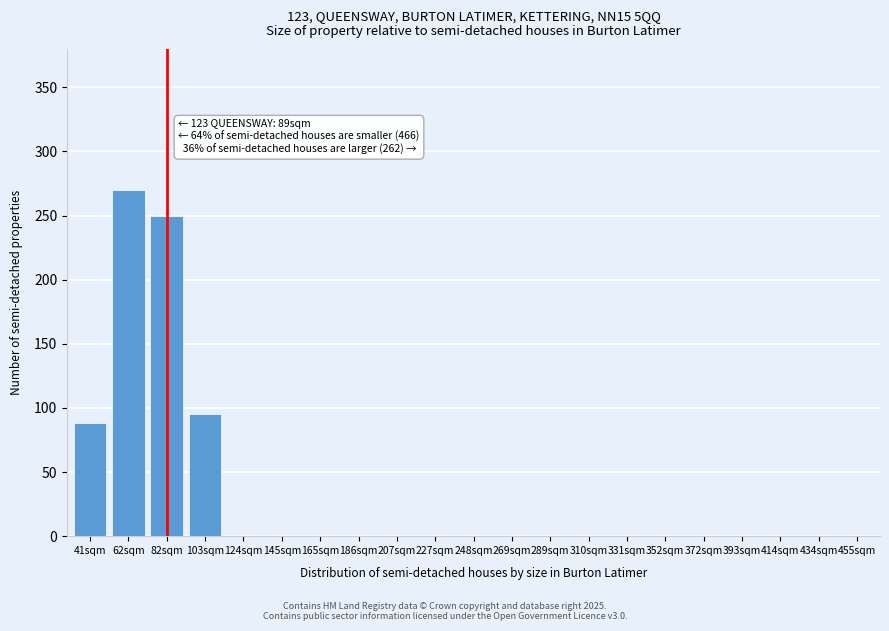

Reading left to right, transcribe all the data shown in this chart.

41sqm=88	62sqm=270	82sqm=250	103sqm=95	124sqm=0	145sqm=0	165sqm=0	186sqm=0	207sqm=0	227sqm=0	248sqm=0	269sqm=0	289sqm=0	310sqm=0	331sqm=0	352sqm=0	372sqm=0	393sqm=0	414sqm=0	434sqm=0	455sqm=0